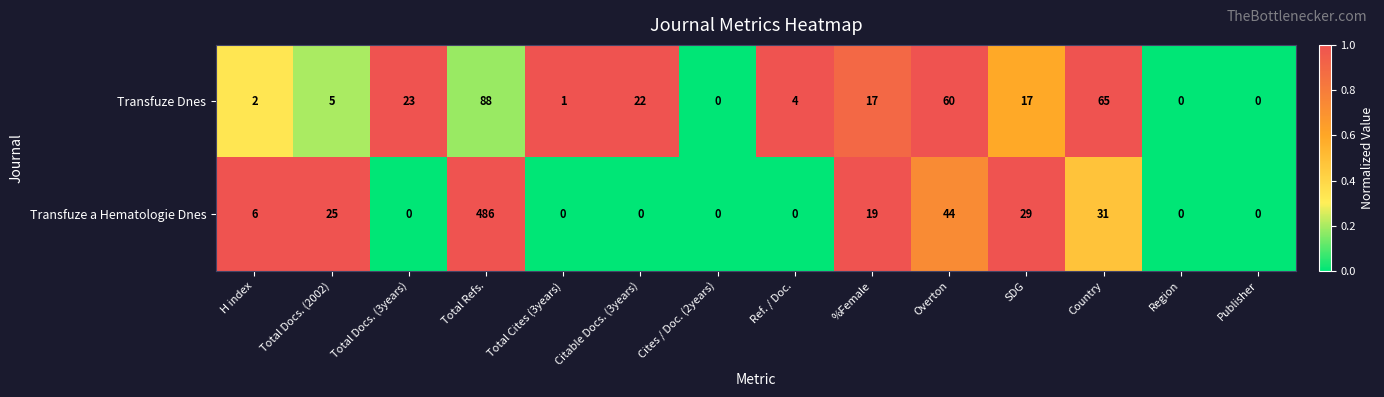

At which category does the chart reach its peak across all series?

Total Refs.